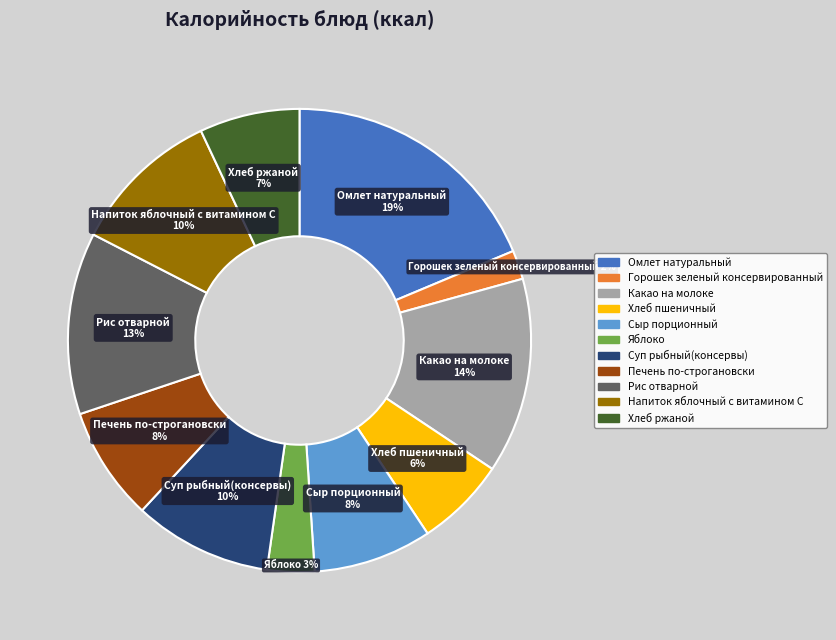

To the nearest percent, what portion does Какао на молоке represent?

14%